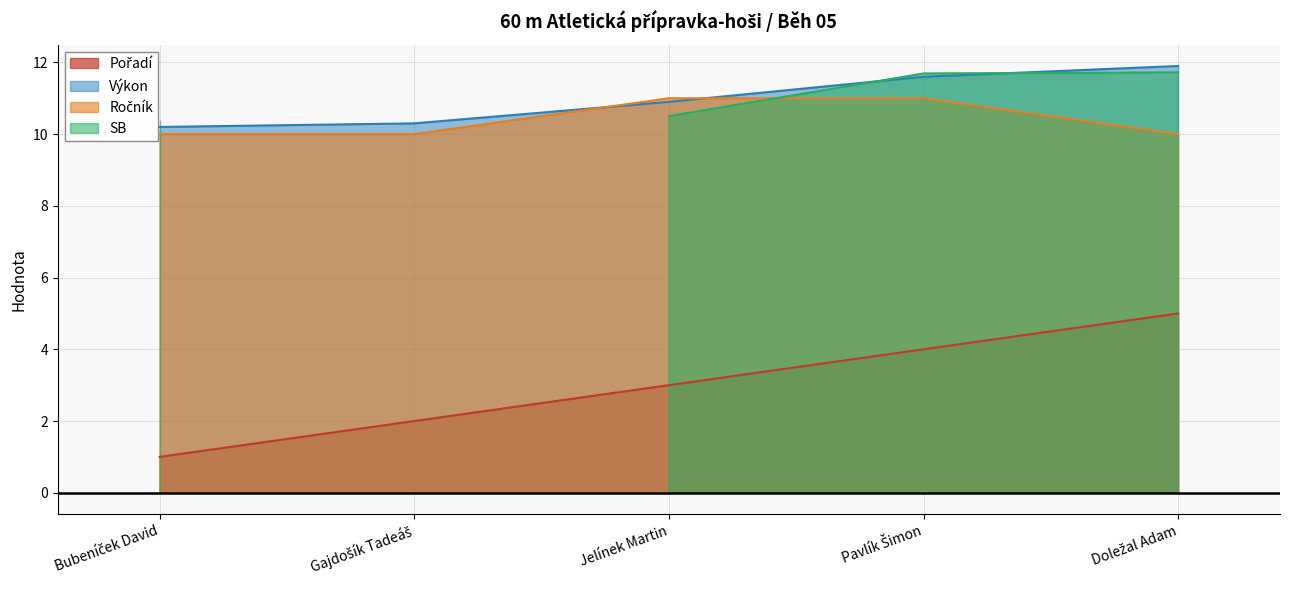

At which category is the sum across all series the highest?

Doležal Adam